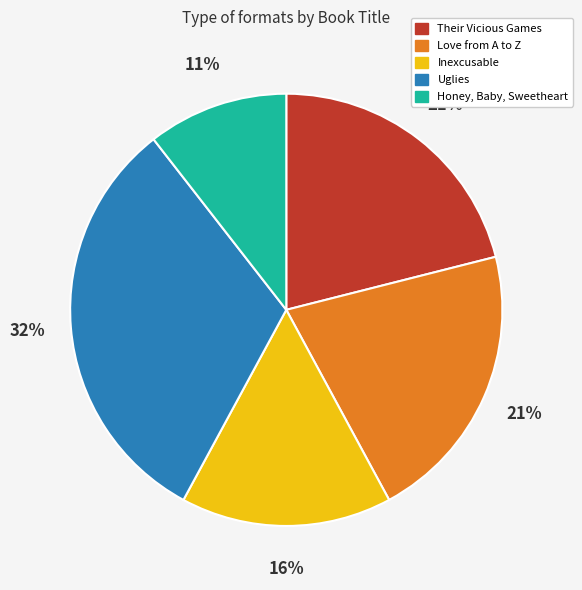

To the nearest percent, what is the combined percentage of Their Vicious Games and Honey, Baby, Sweetheart?

32%